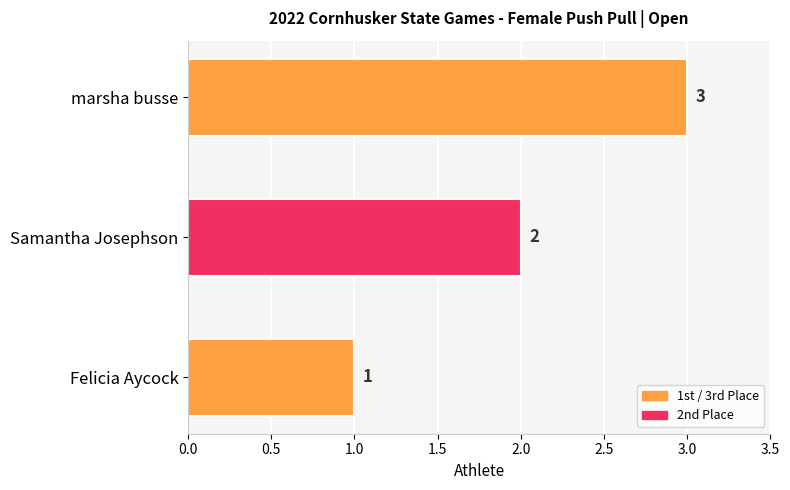

The chart shows a value of 1 at marsha busse. True or false?

False